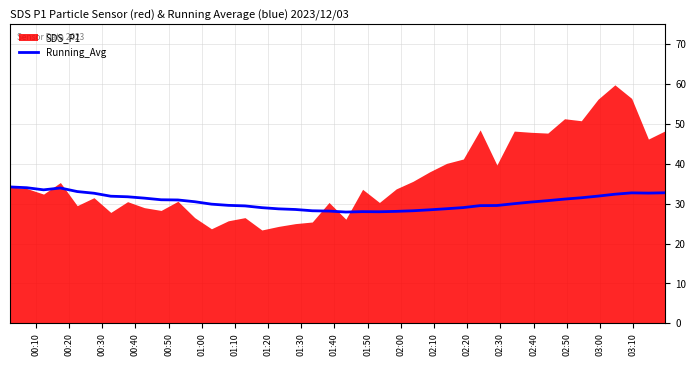

What is the lowest value of the Running_Avg series?

27.9